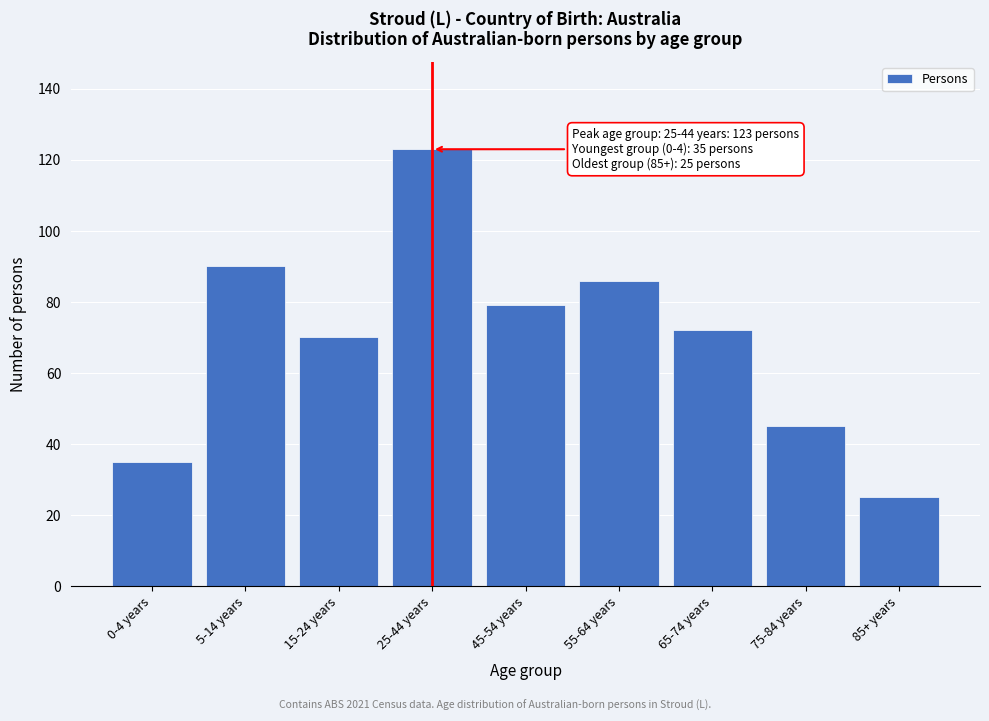

Reading right to left, transcribe all the data shown in this chart.

25	45	72	86	79	123	70	90	35